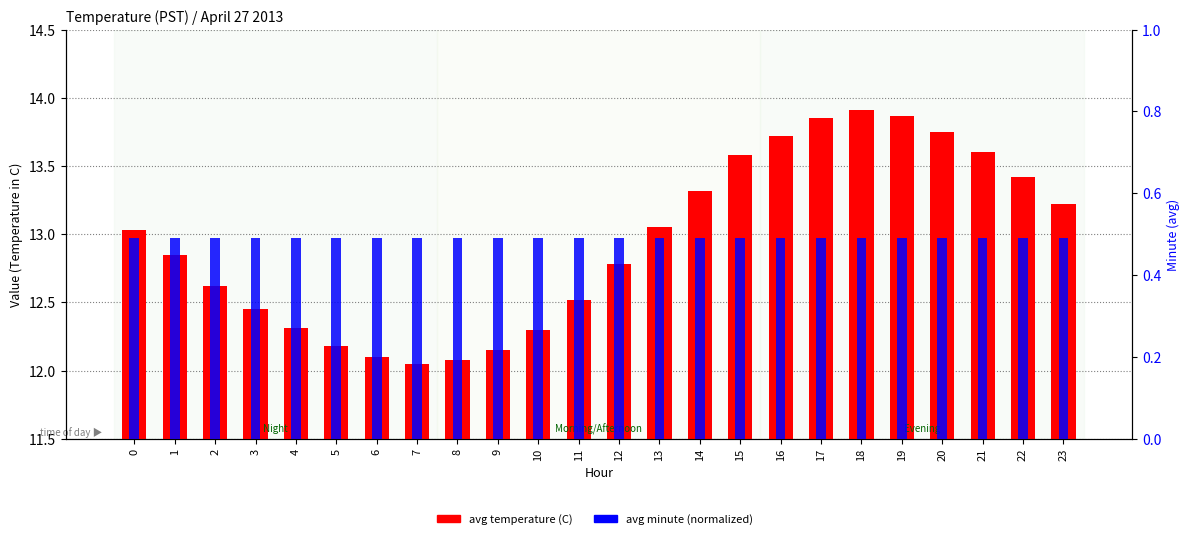

The value of avg minute (normalized) at 16 is 0.3. True or false?

False